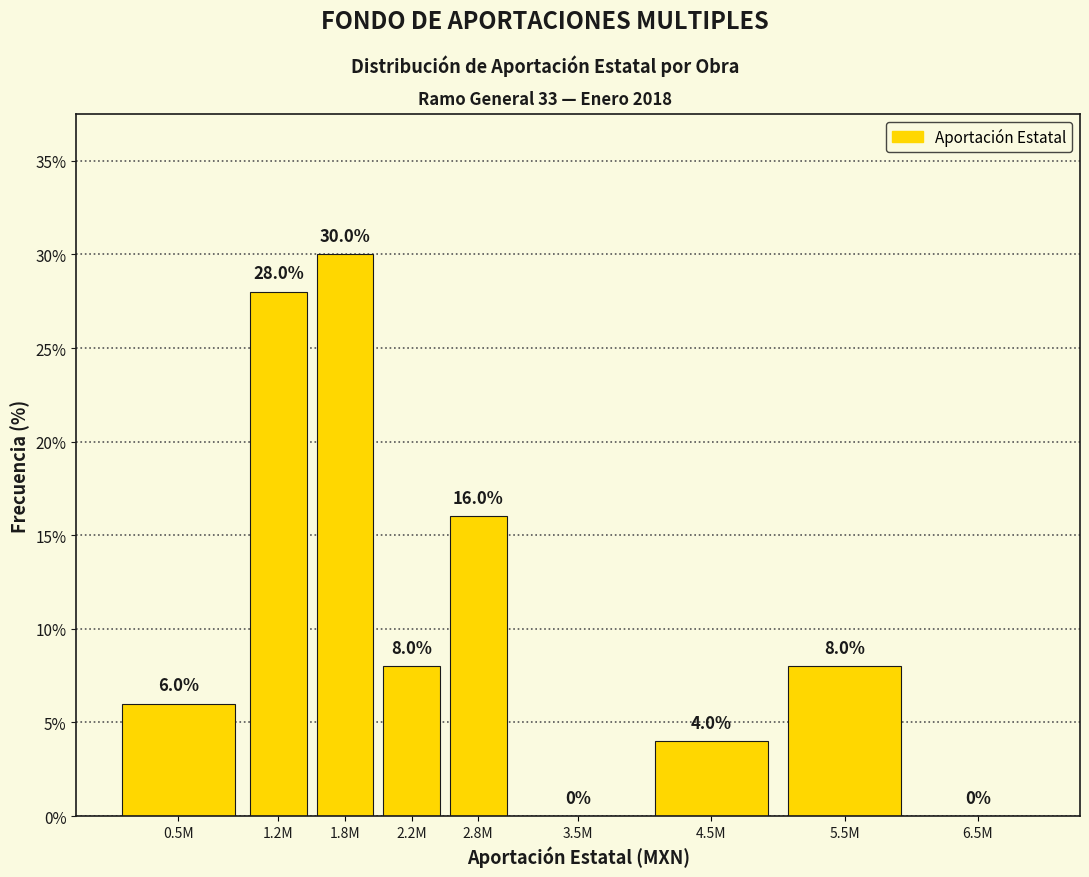

Reading right to left, what are all the values shown in this chart?

6.5M=0.0	5.5M=8.0	4.5M=4.0	3.5M=0.0	2.8M=16.0	2.2M=8.0	1.8M=30.0	1.2M=28.0	0.5M=6.0